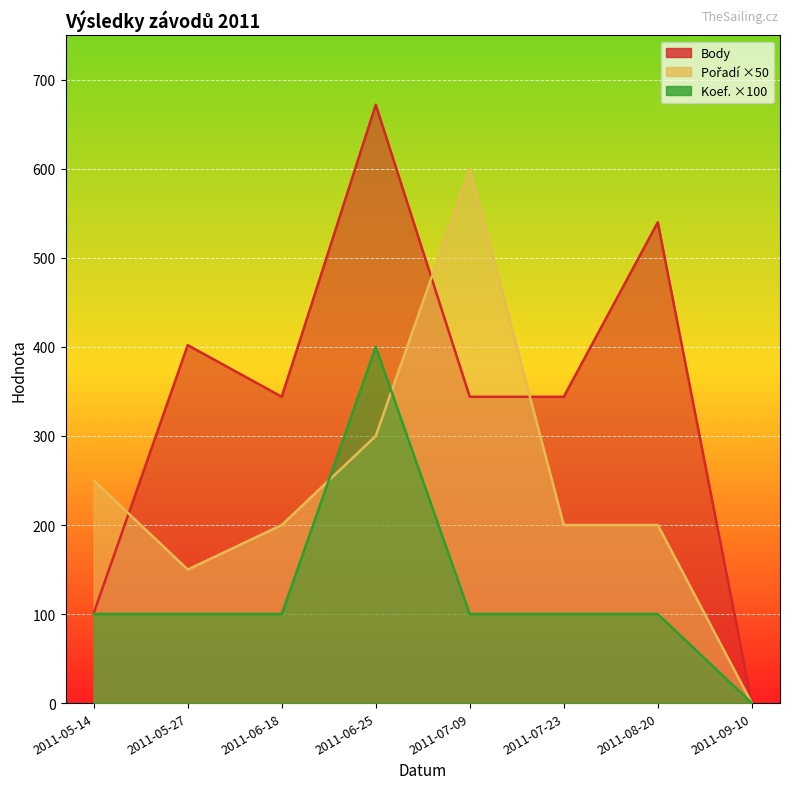

True or false: Body and Koef. cross at least once.

False